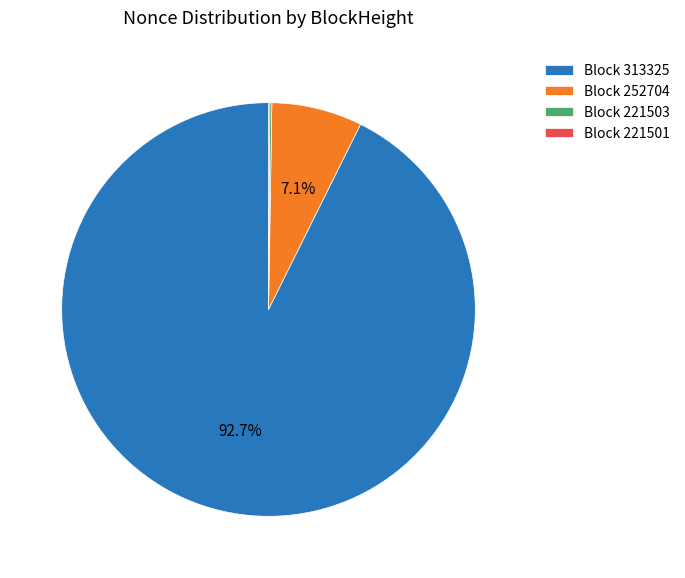

Which category accounts for the majority?

Block 313325